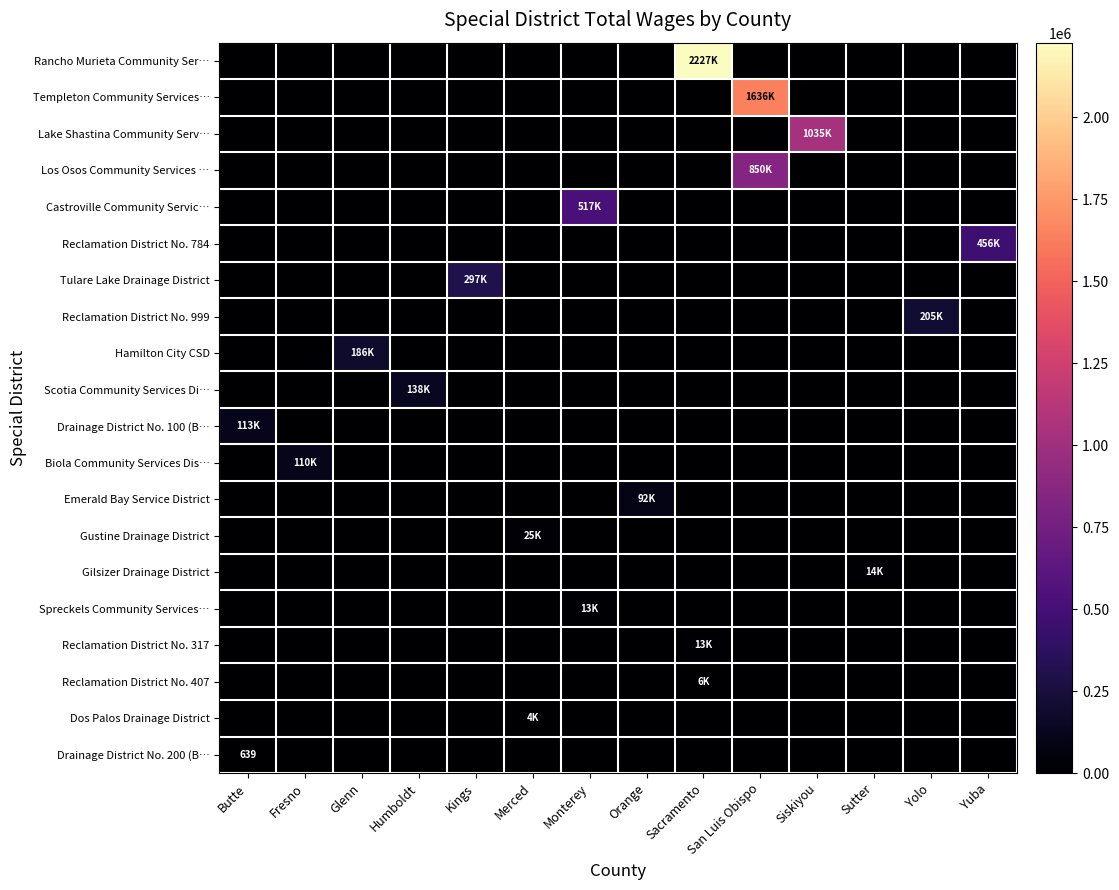

Which has a higher value, Butte or Sutter?

Butte